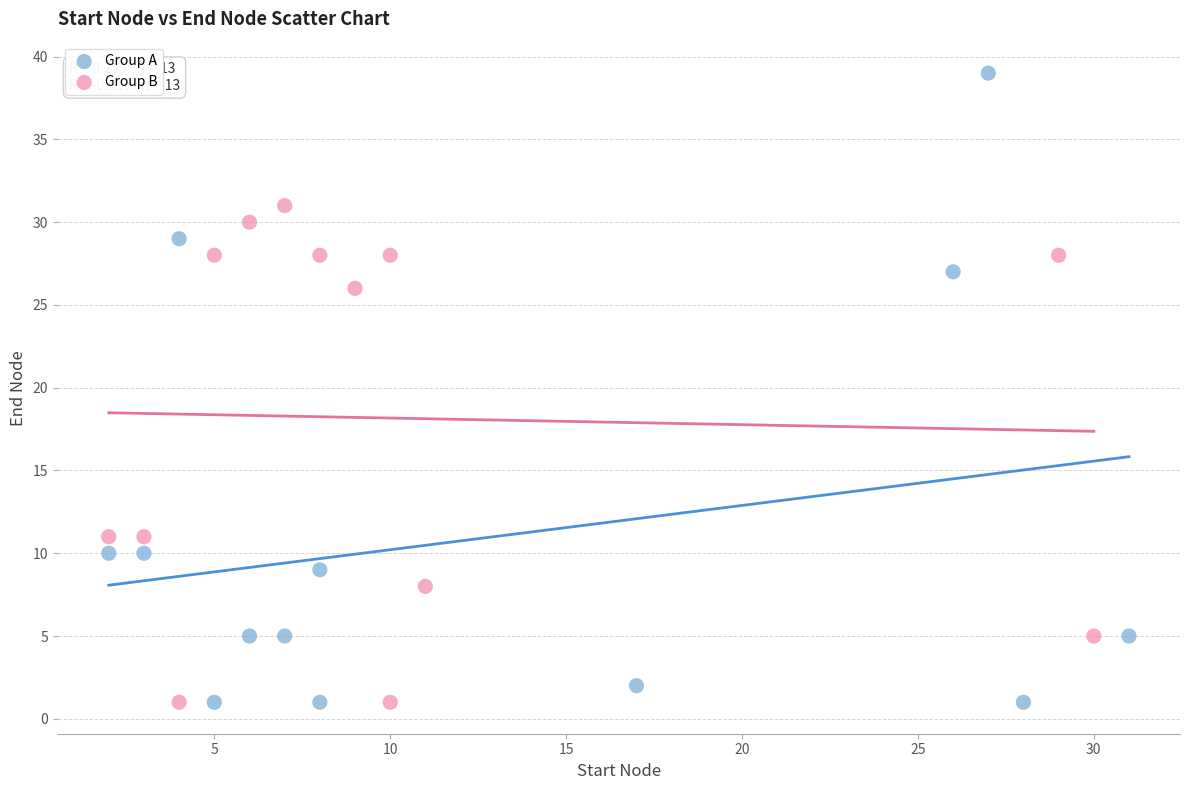

What are all the series names shown in the legend?

Group A, Group B